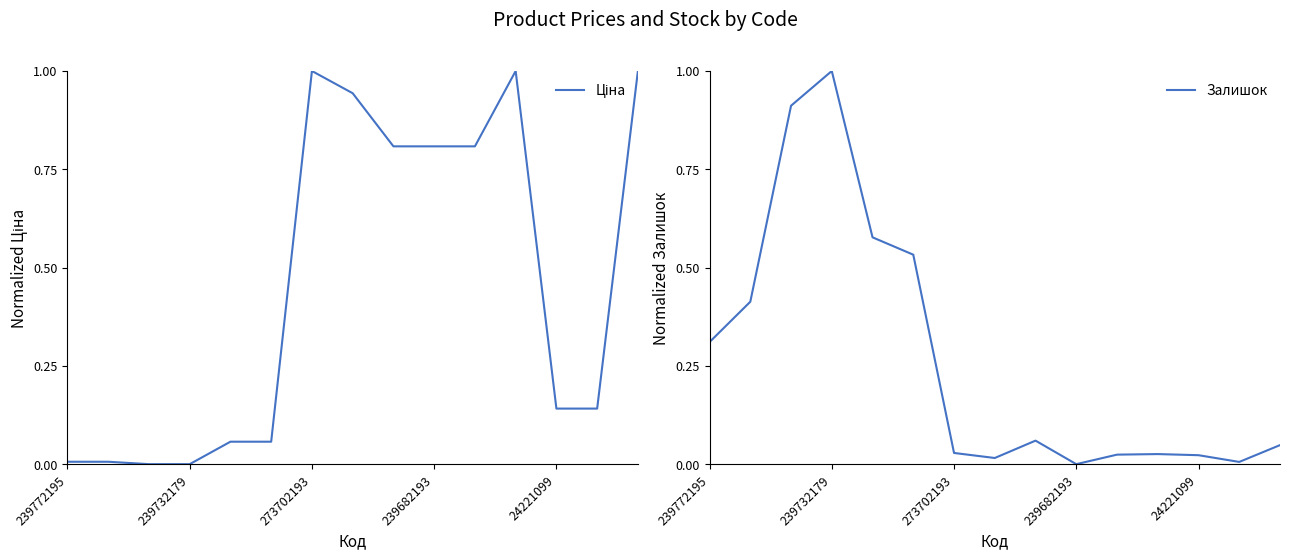

What is the maximum value for Залишок?

1.0